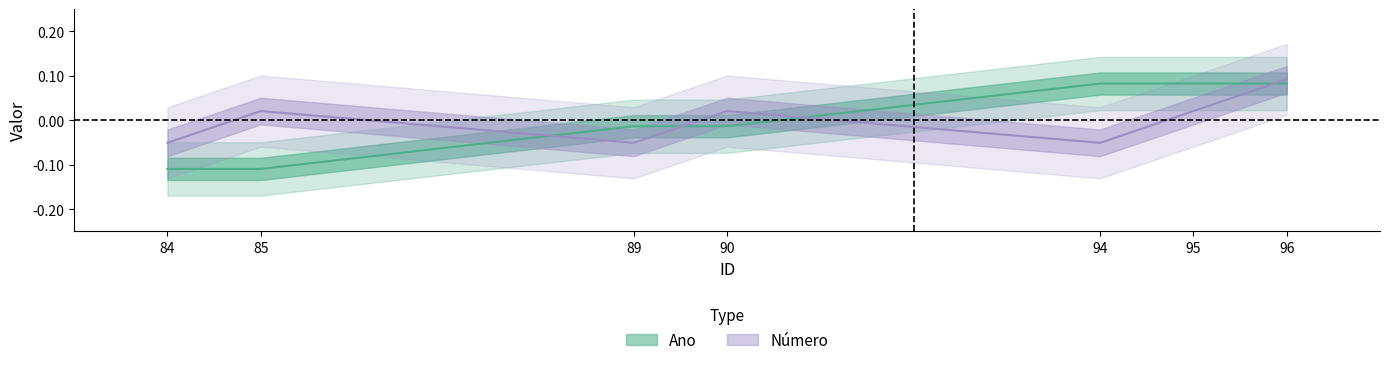

Which category has the highest value in the Número series?

96